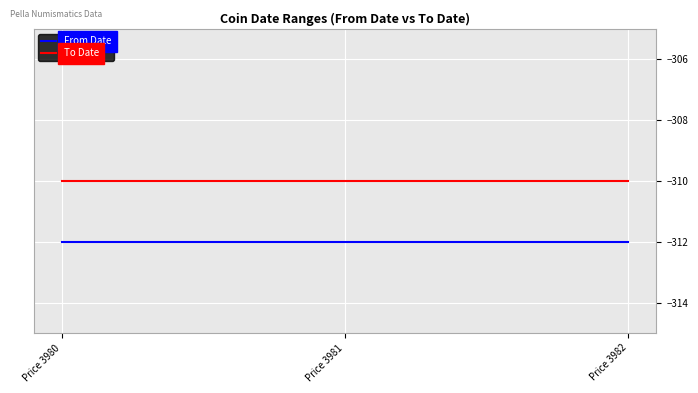

Which series has the largest total across all categories?

To Date